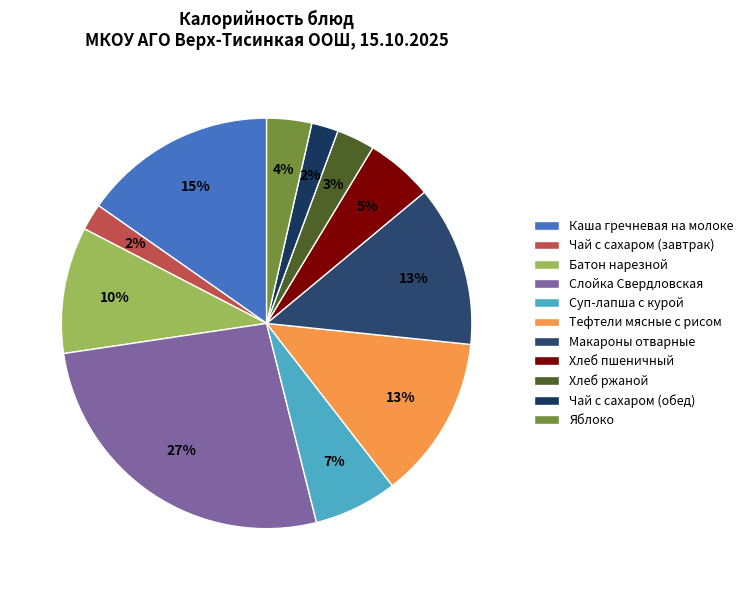

How many segments does this pie chart have?

11